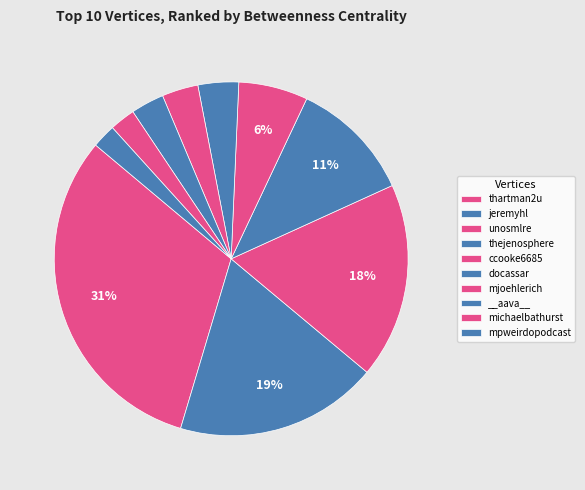

True or false: docassar accounts for 1% of the total.

False